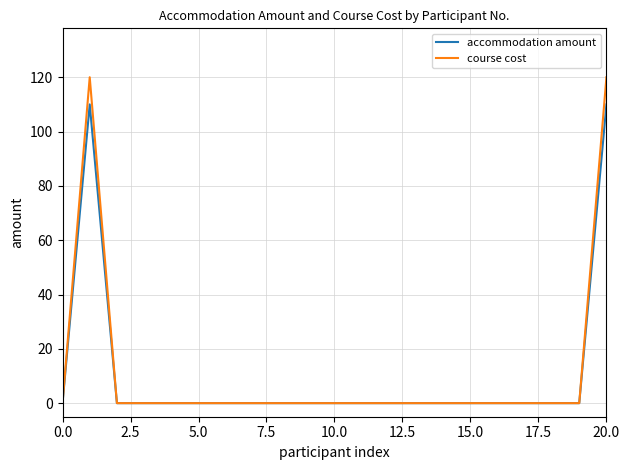

Count the number of data series in this chart.

2